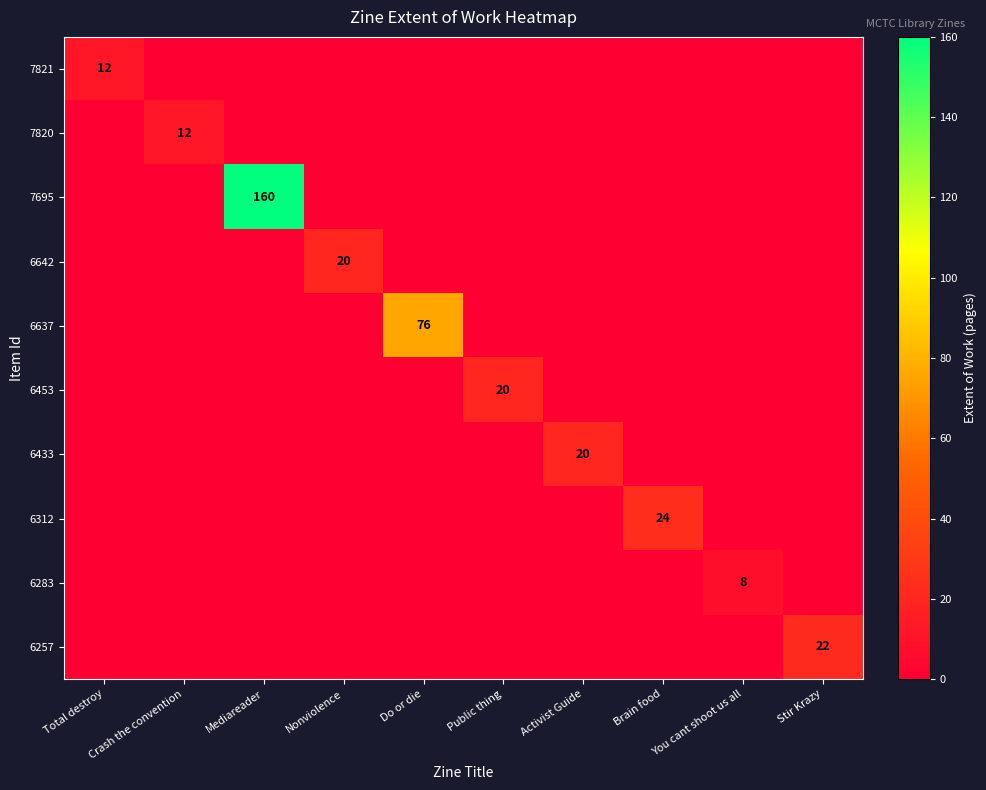

What is the highest value of the 6642 series?

20